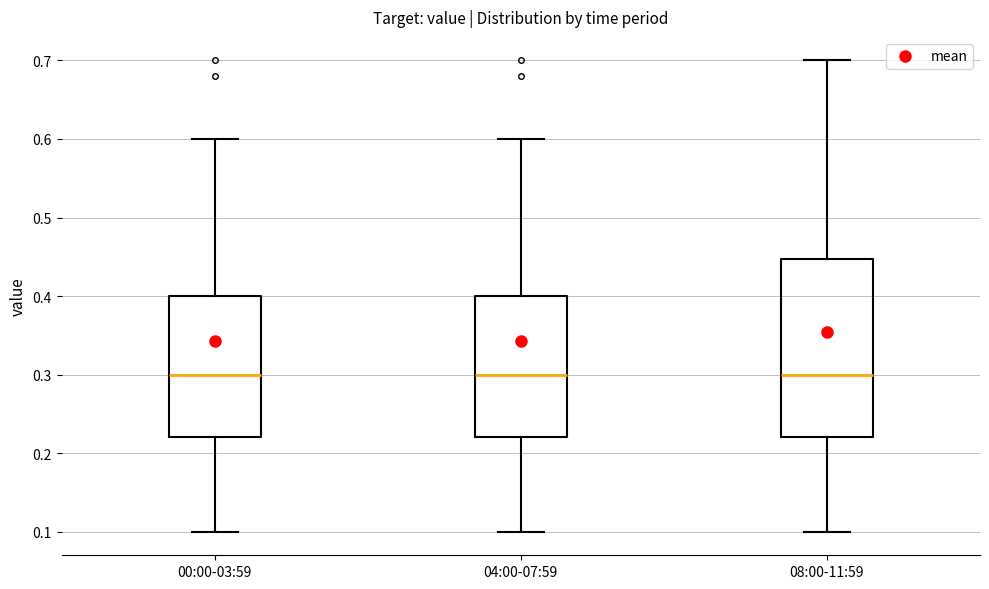

Reading left to right, transcribe this box plot: for each box, give where its median line is, the range the box spans, and where its two whiskers end, as read against the y-axis. The values are not printed on the chart, so give them approximately, as read against the axis.

00:00-03:59: median 0.30, box 0.22 to 0.40, whiskers 0.10 to 0.60
04:00-07:59: median 0.30, box 0.22 to 0.40, whiskers 0.10 to 0.60
08:00-11:59: median 0.30, box 0.22 to 0.45, whiskers 0.10 to 0.70